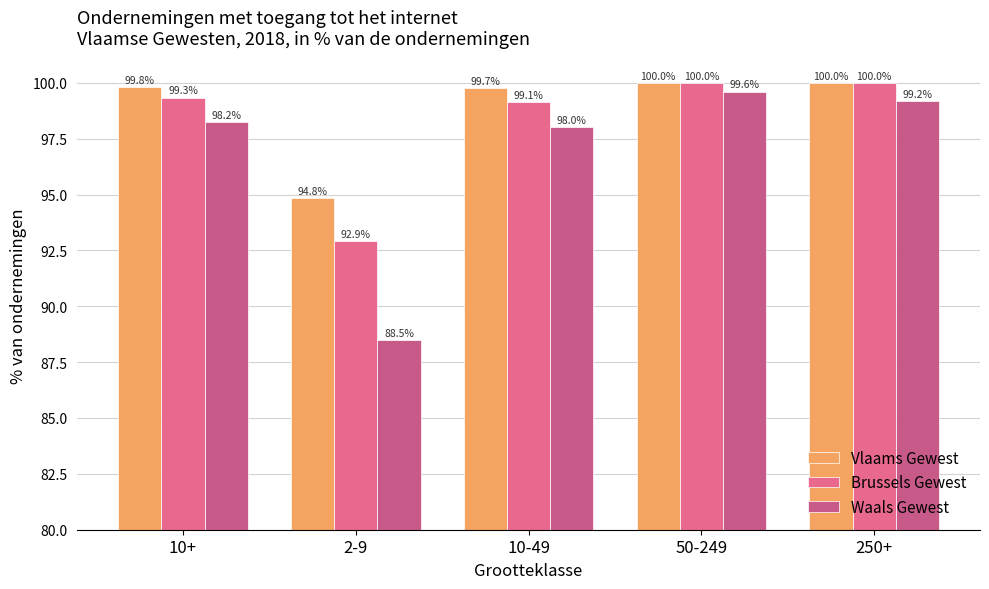

Is the value of Vlaams Gewest at 10+ greater than the value of Waals Gewest at 2-9?

Yes